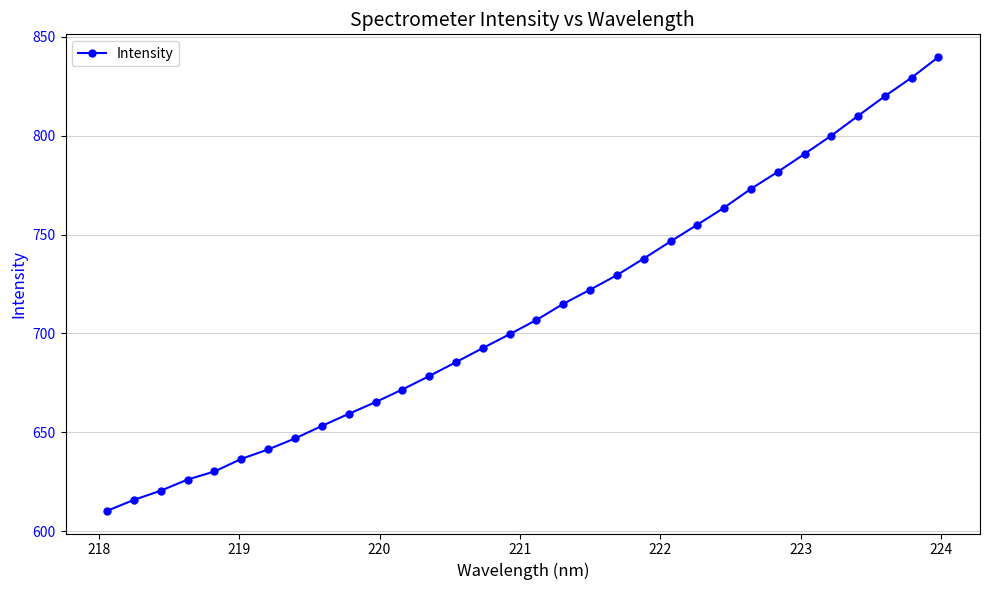

What is the average value?

711.1